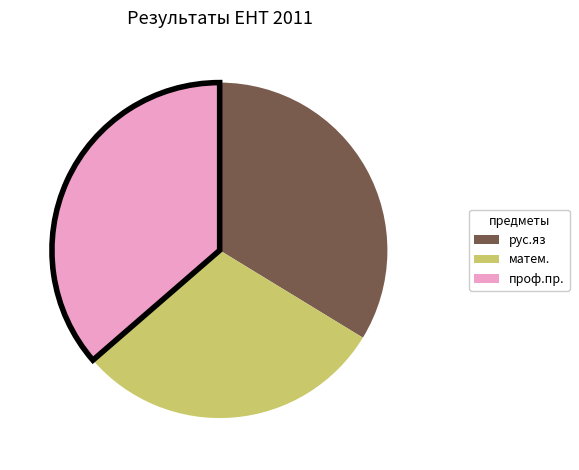

Is there any slice that represents more than half of the pie?

No